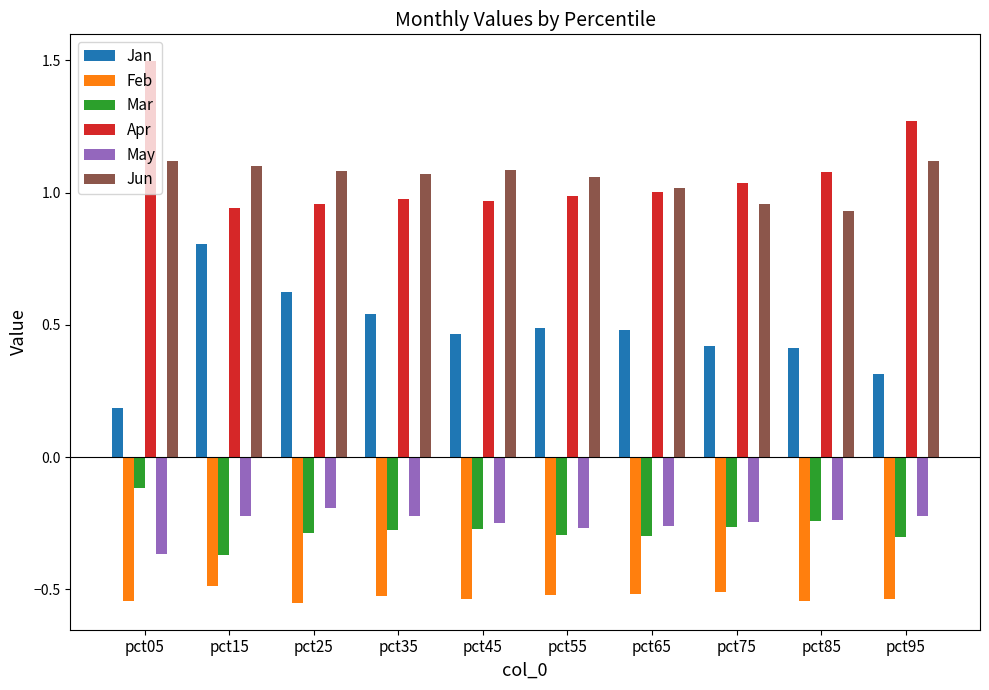

At which label is Jun closest to 1?

pct65